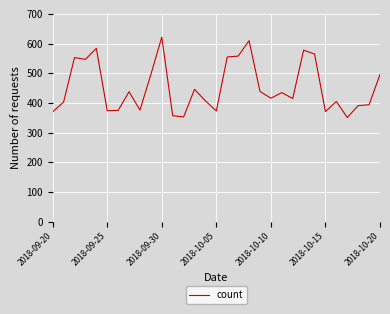

What is the minimum value shown in the chart?

351